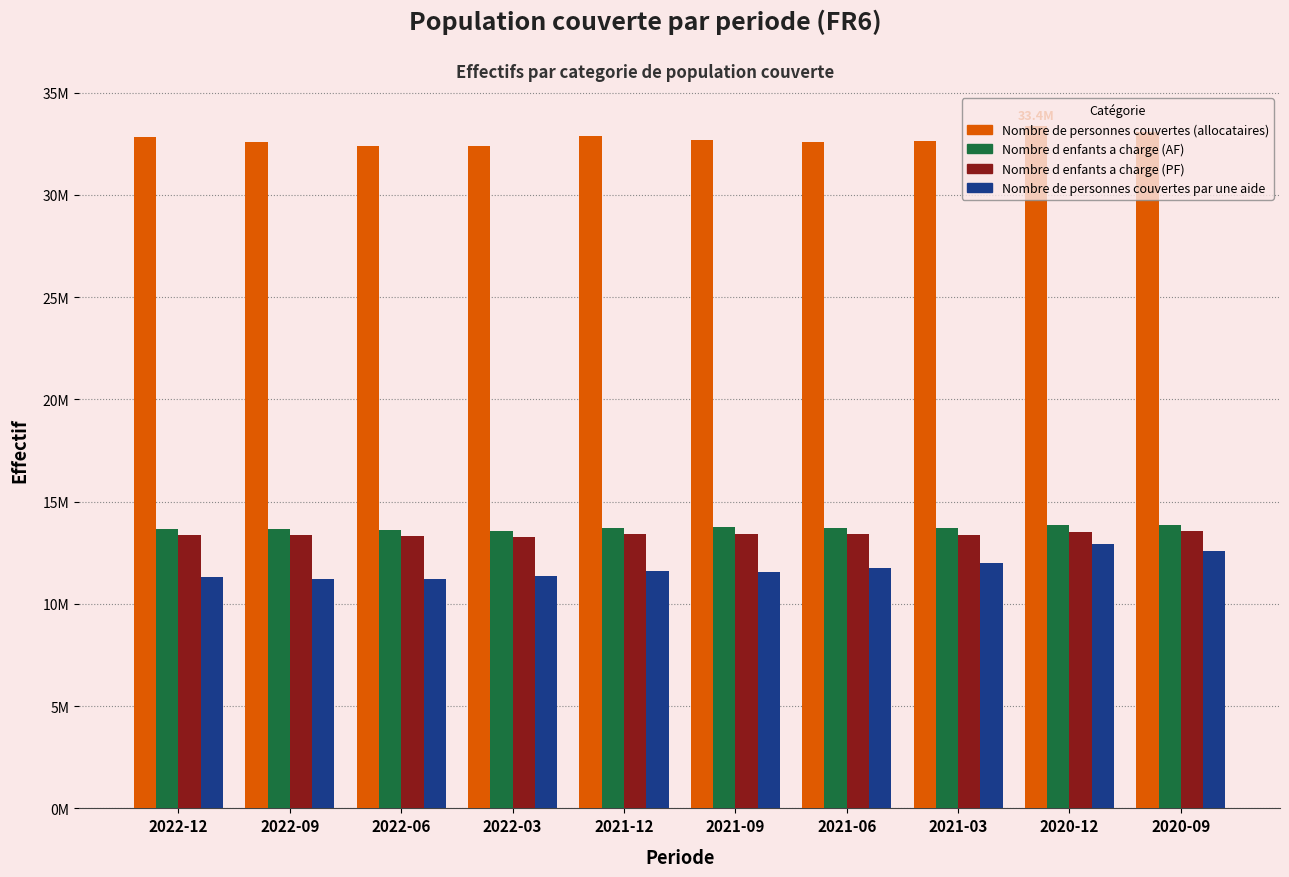

At which category is the sum across all series the highest?

2020-12